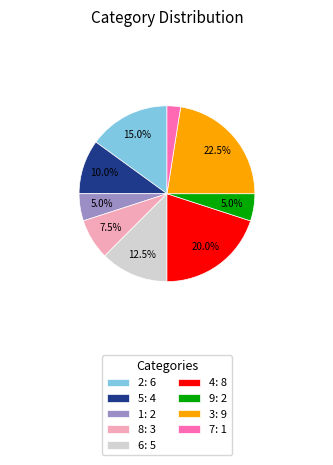

What is the total percentage of 3: 9 and 8: 3?

30.0%